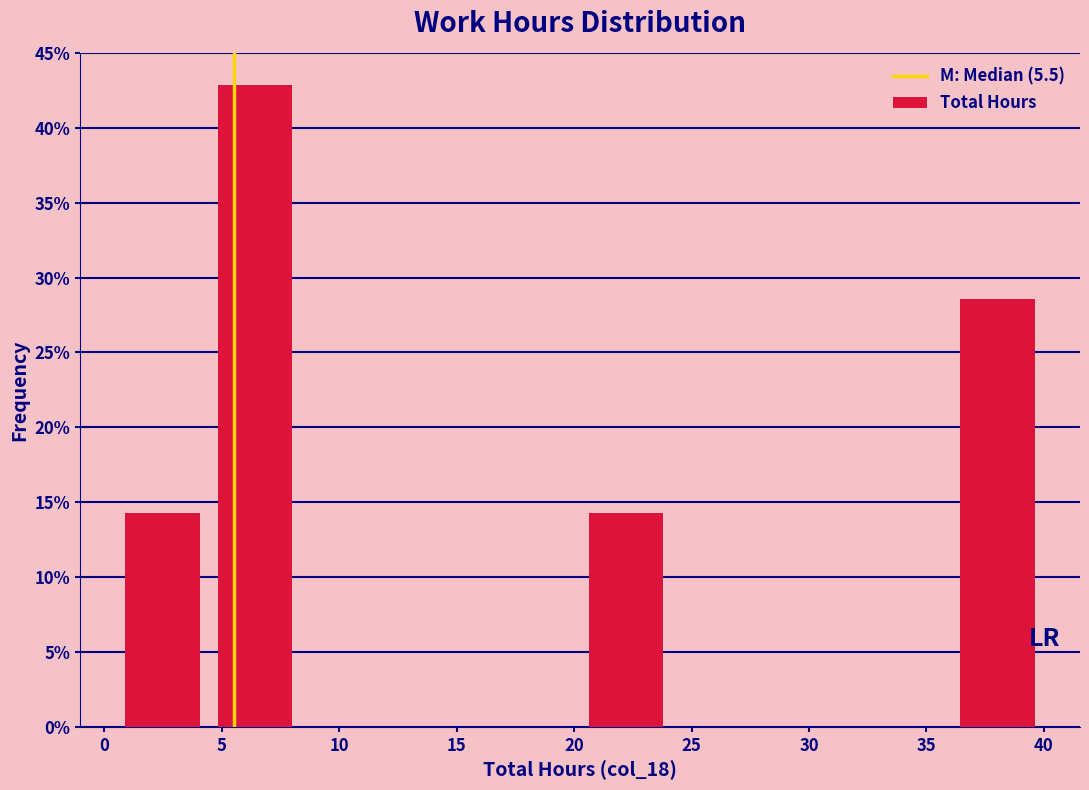

Which range on the x-axis has the tallest bar?

4.45 to 8.40